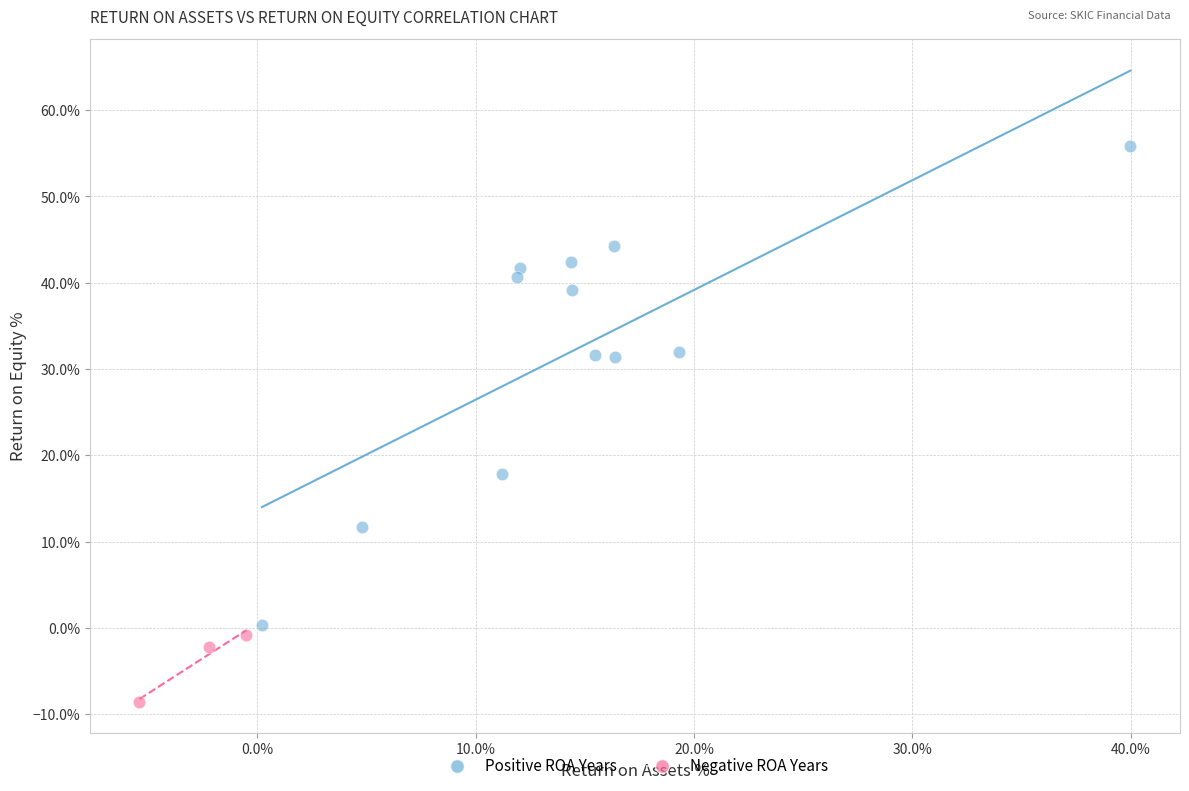

Which series contains the highest Y value?

Positive ROA Years